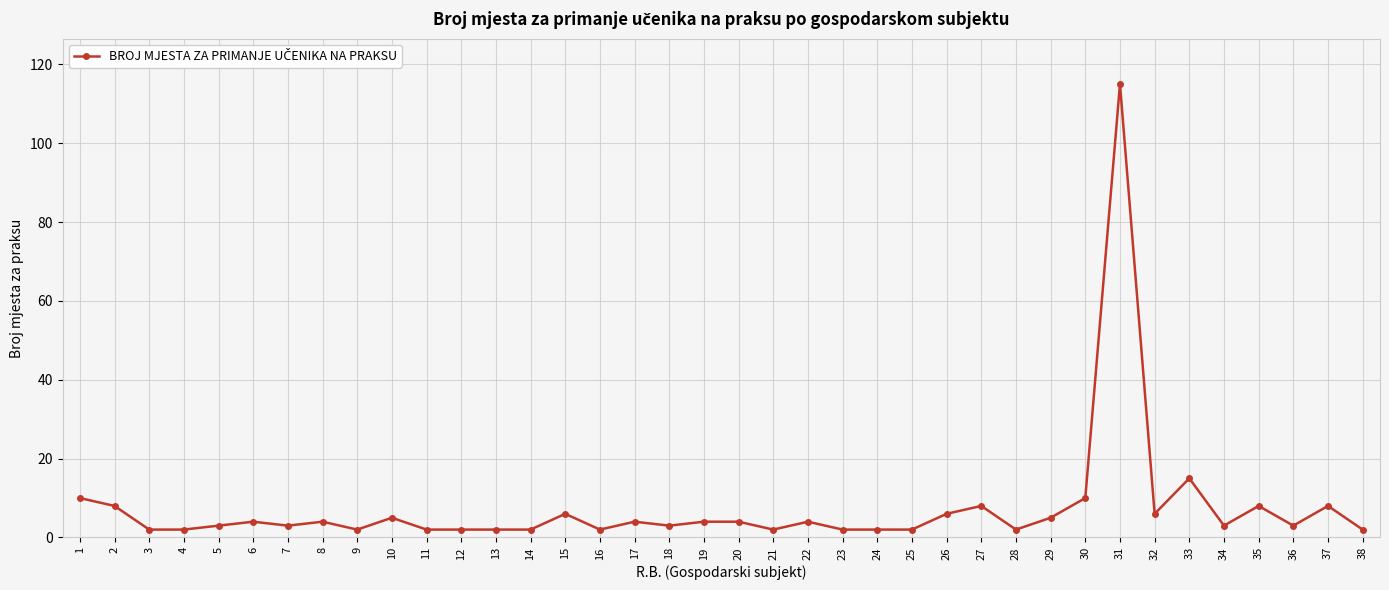

What is the sum of all values?

277